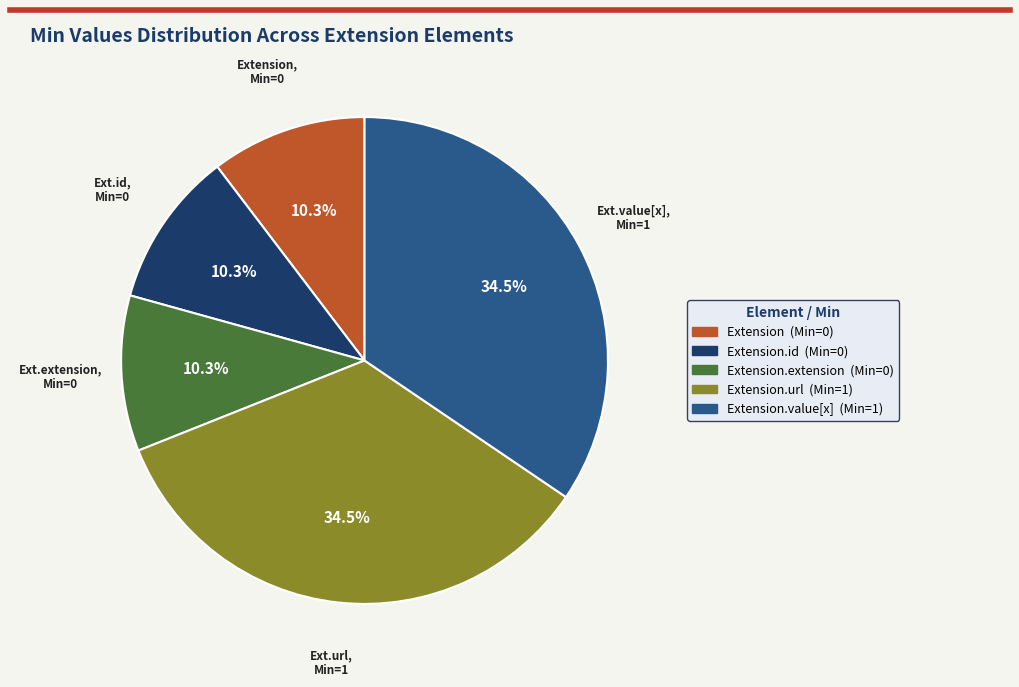

Is there any slice that represents more than half of the pie?

No